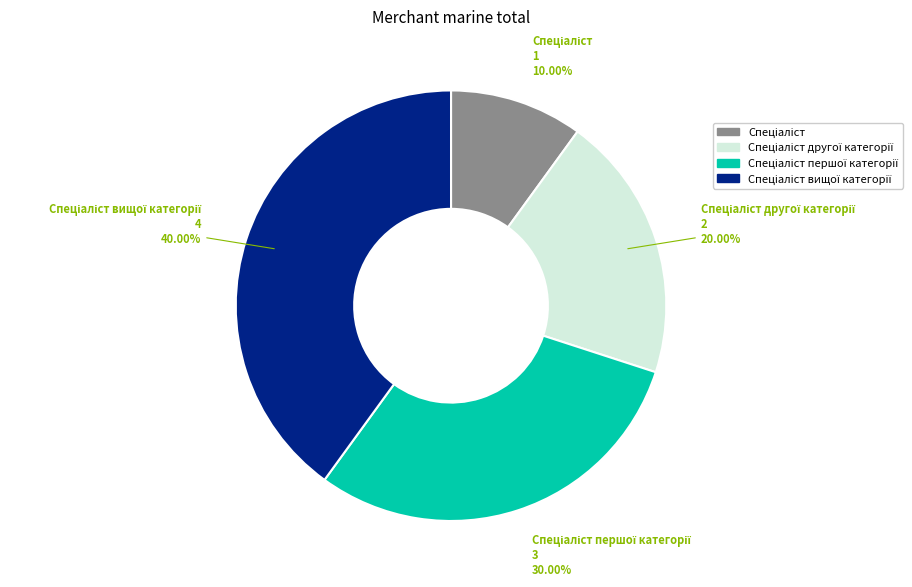

Is there a majority slice in this chart?

No